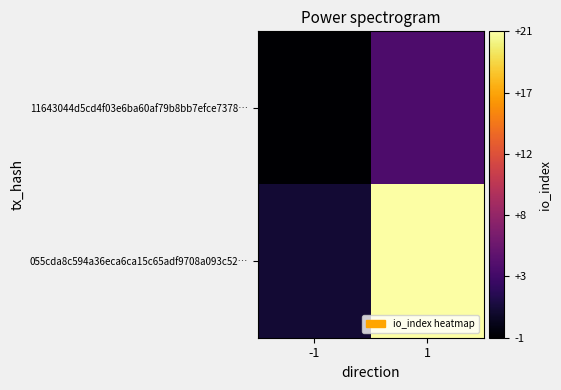

At which category is the sum across all series the highest?

1